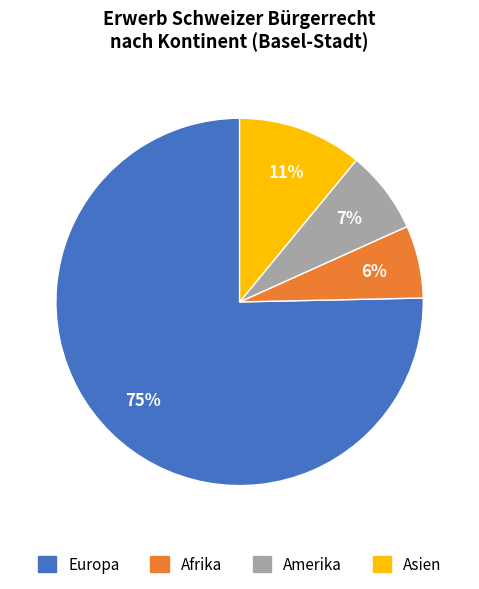

Count the number of slices in the pie.

4